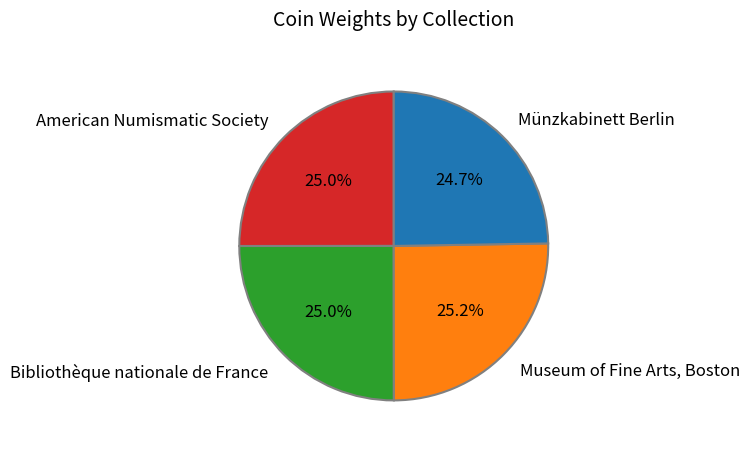

What is the ratio of the value at Museum of Fine Arts, Boston to the value at American Numismatic Society?

1.0